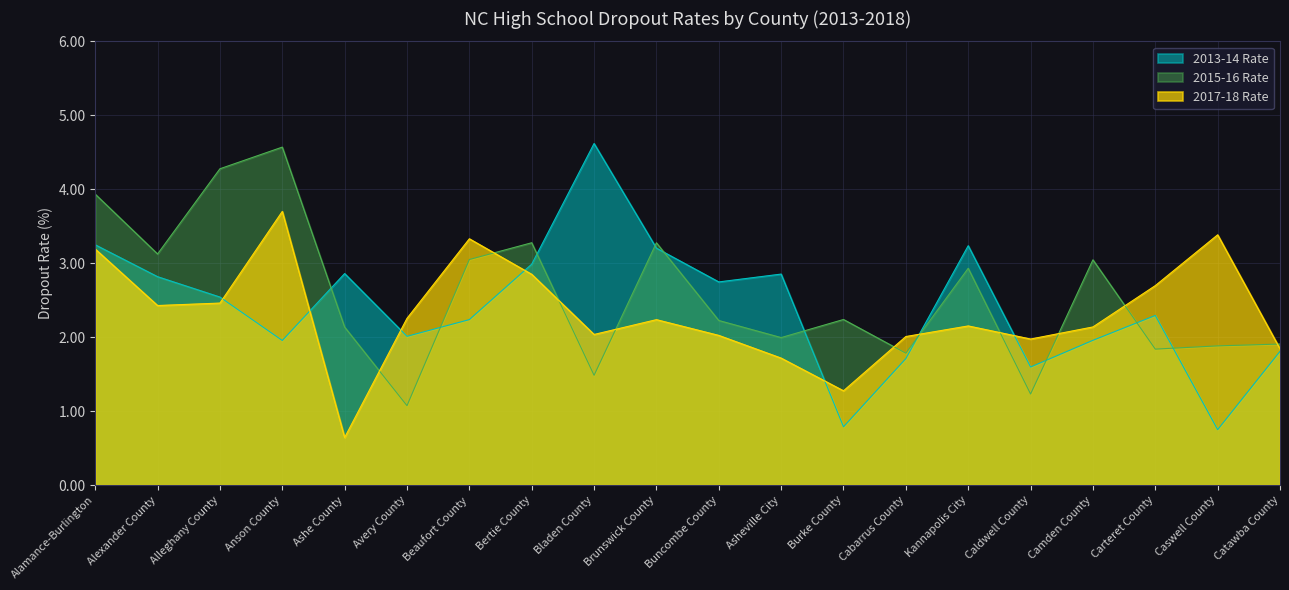

Which series changed the most between Avery County and Catawba County?

2015-16 Rate